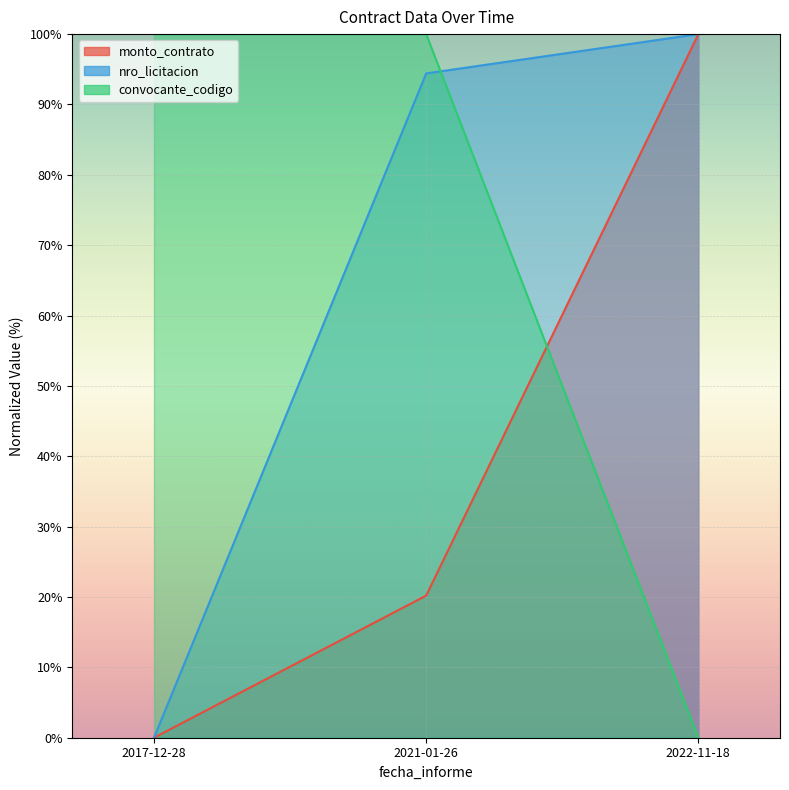

What are all the series names shown in the legend?

monto_contrato, nro_licitacion, convocante_codigo